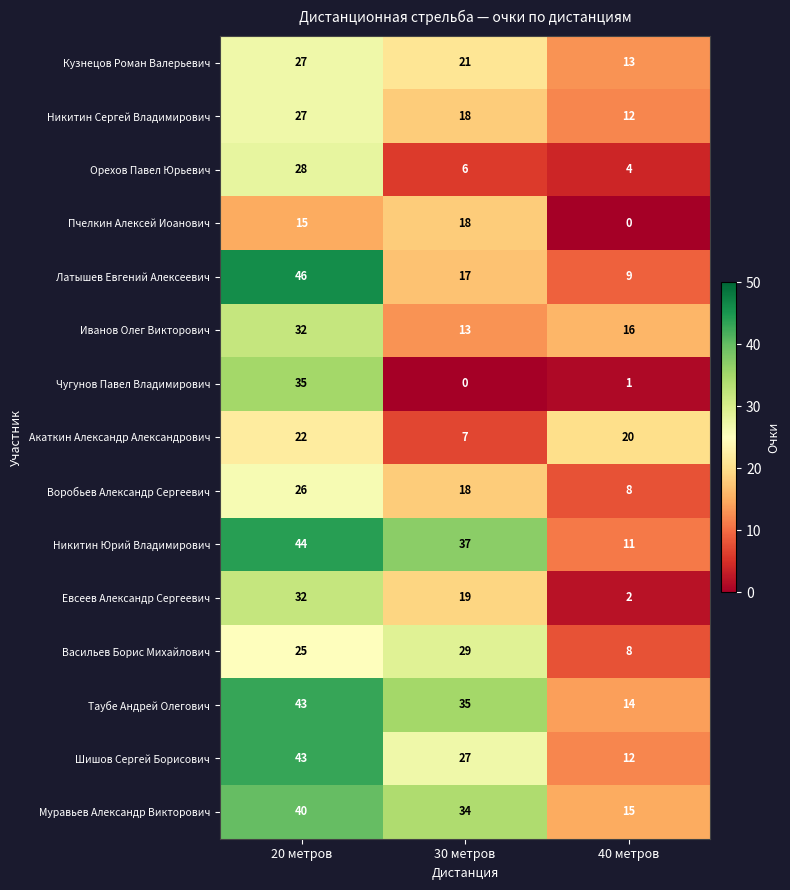

Which category has the highest value across all series?

20 метров